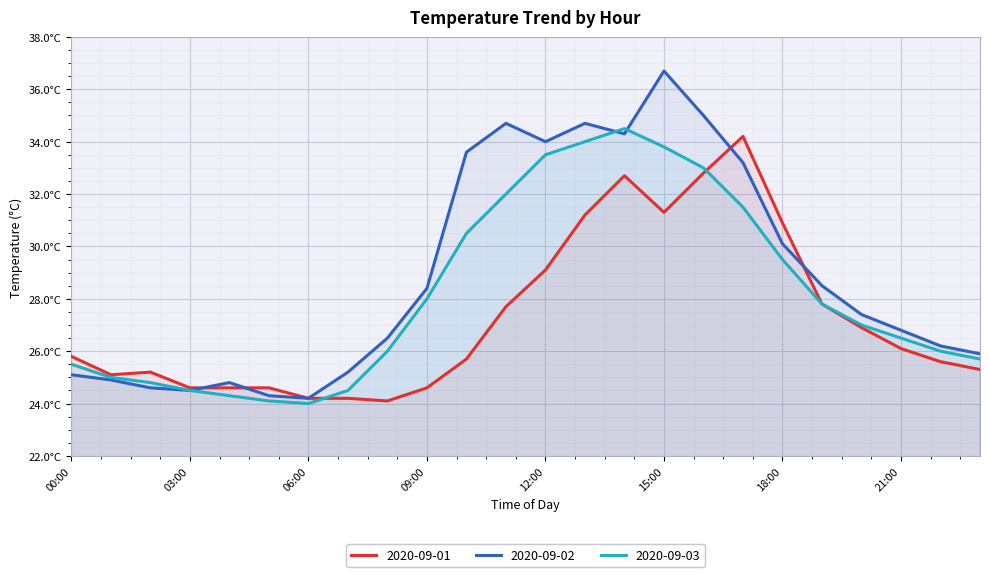

What is the difference between the maximum and minimum values in the 2020-09-03 series?

10.5